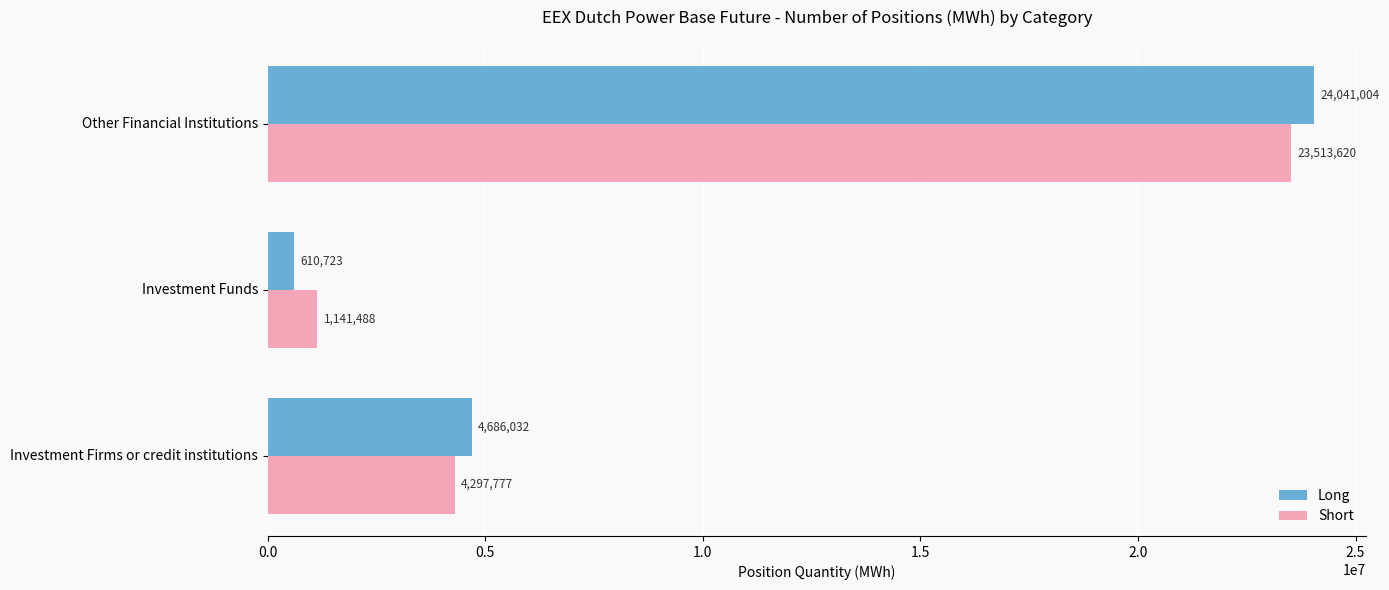

What is the maximum value for Short?

23513620